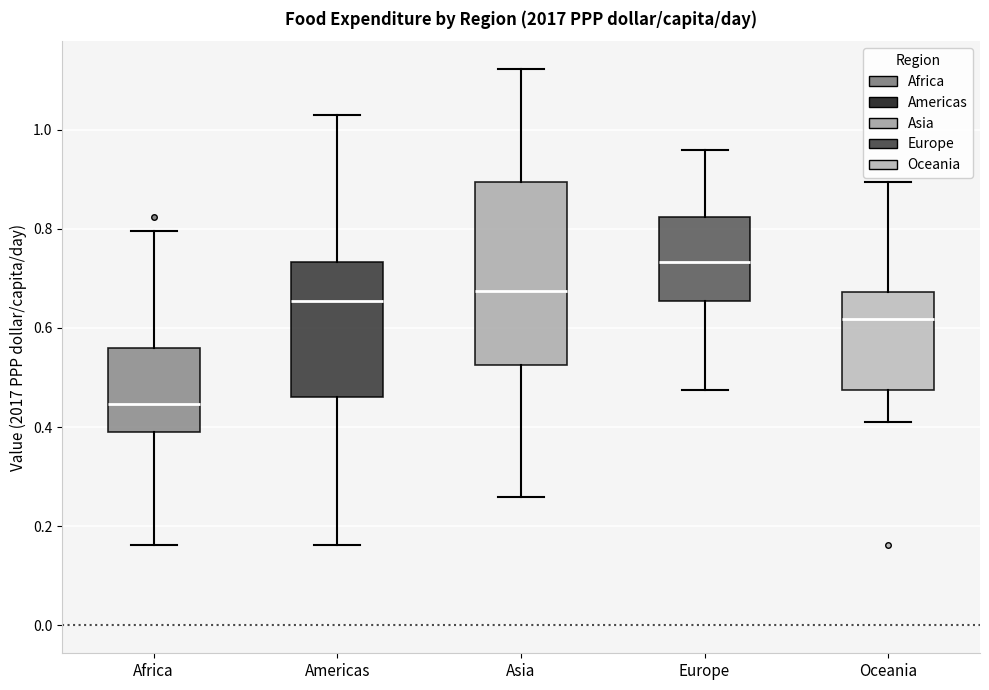

Which box has the highest median line?

Europe